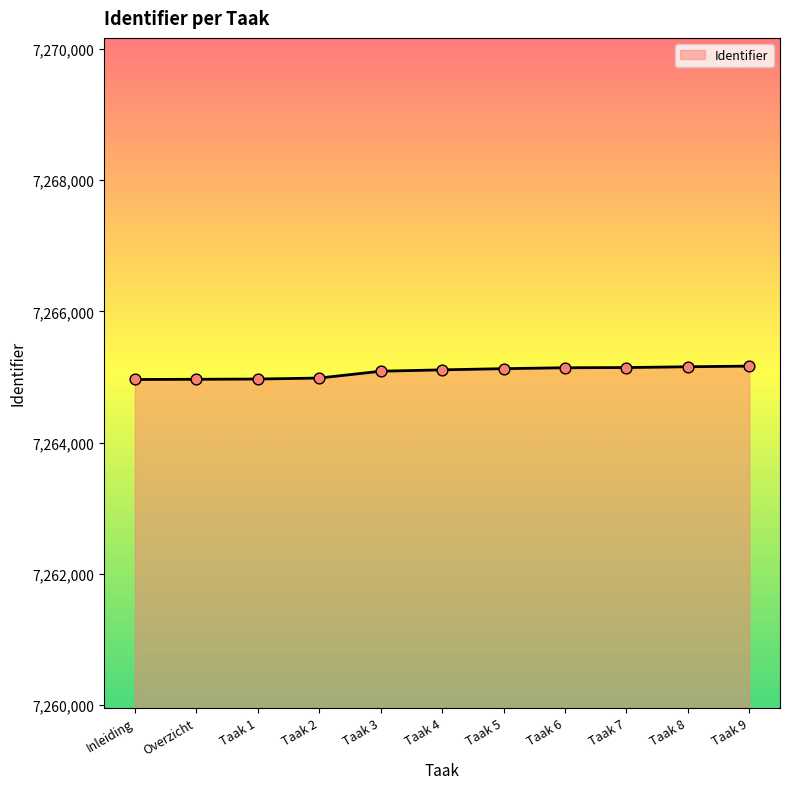

What is the ratio of the value at Taak 8 to the value at Taak 1?

1.0